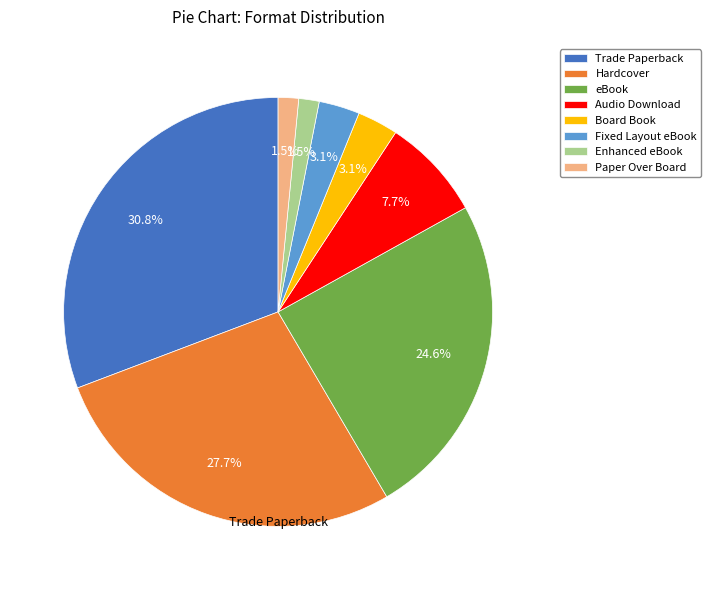

Is there any slice that represents more than half of the pie?

No